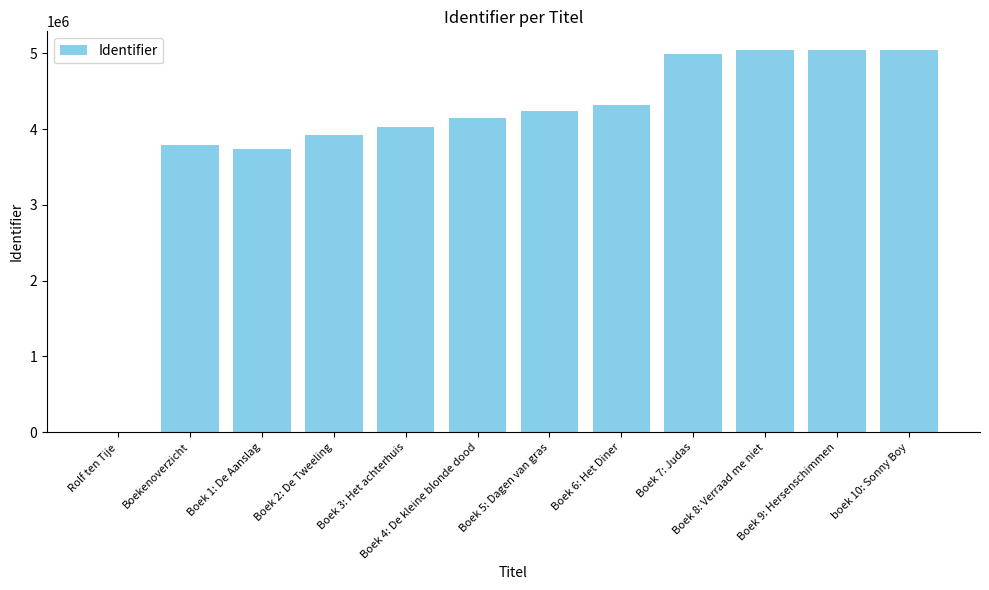

The value at Boek 7: Judas is 8938945. True or false?

False